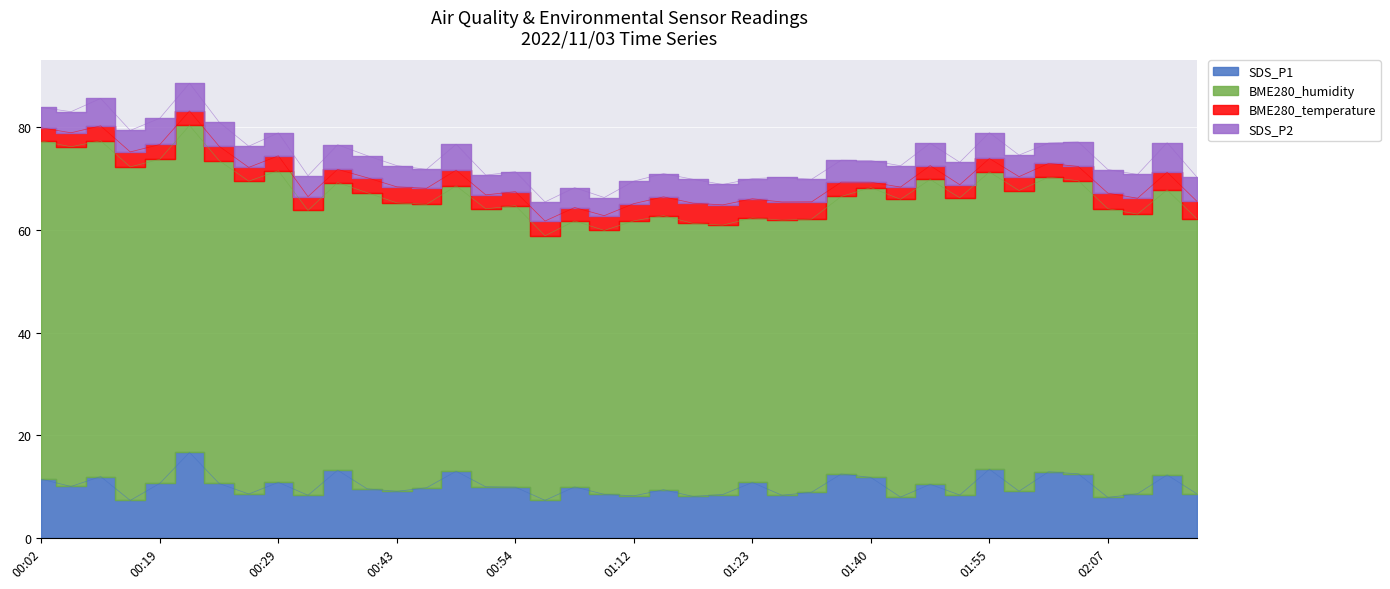

At how many categories does at least one series exceed 63?

6